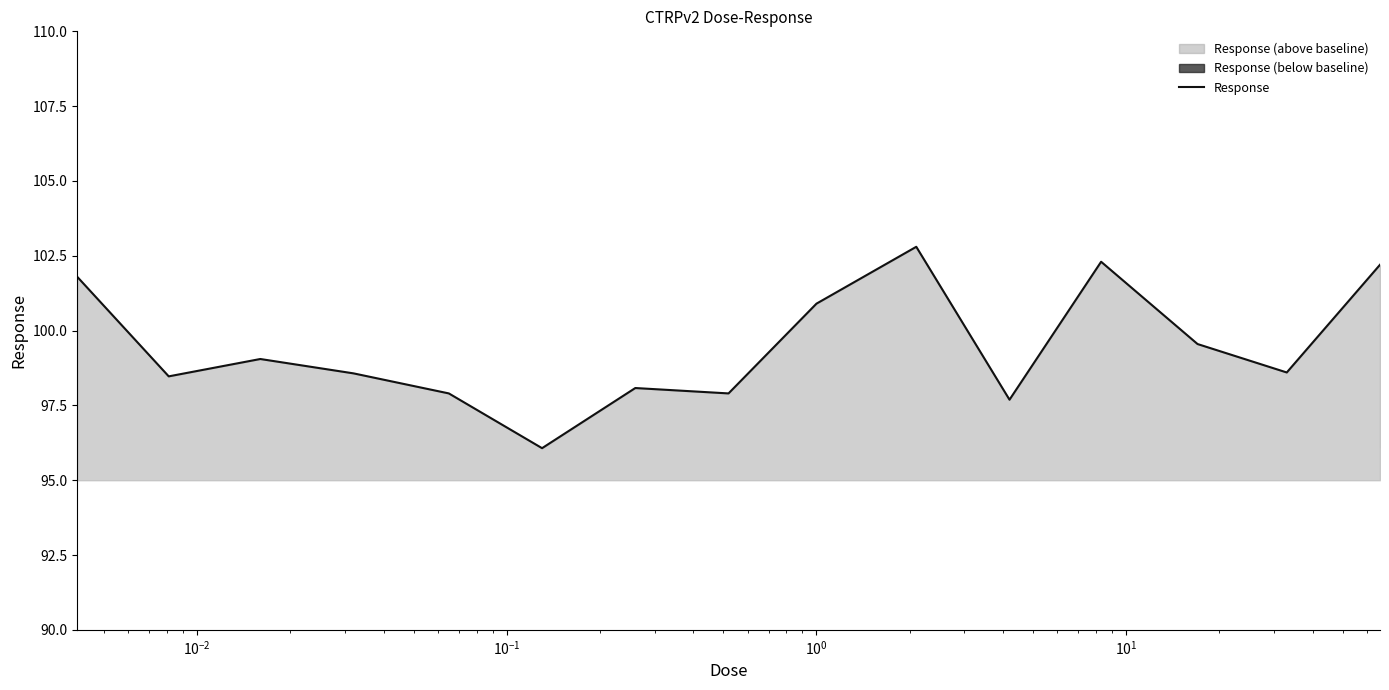

True or false: there are more than 0 points higher than both neighbors.

True